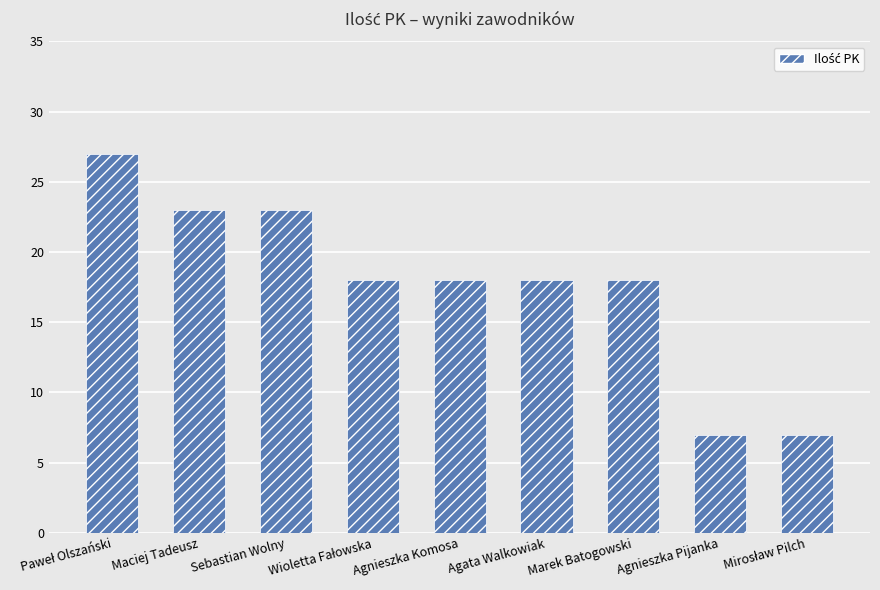

What is the label of the 3rd bar from the right?

Marek Batogowski